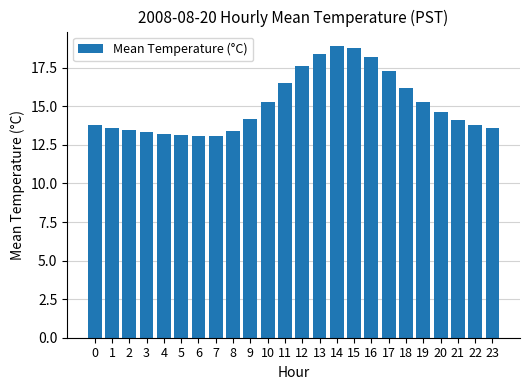

What is the ratio of the value at 4 to the value at 6?

1.0